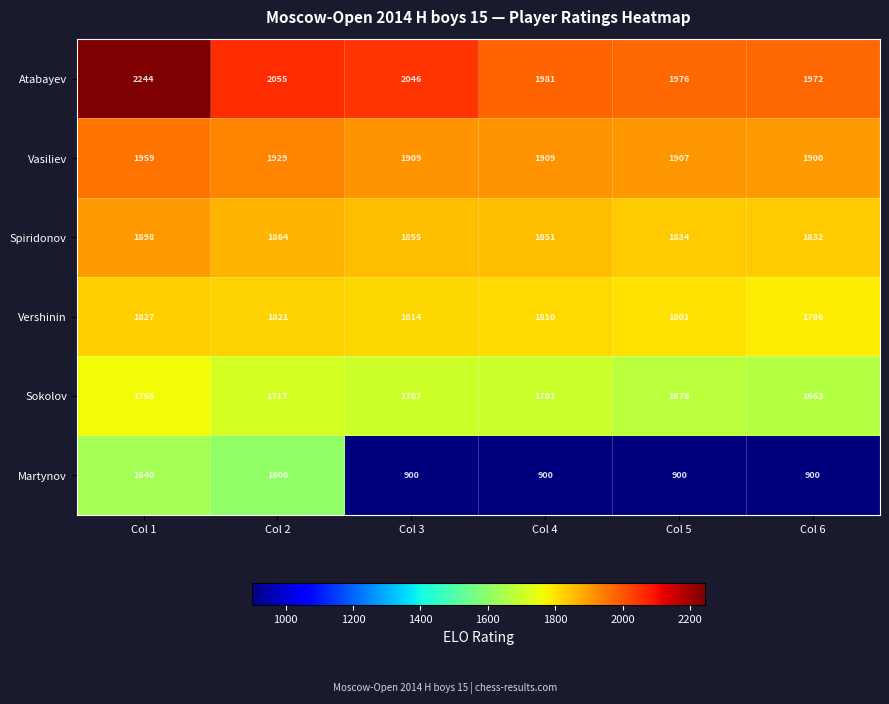

What is the difference between the maximum and minimum values in the Vasiliev series?

59